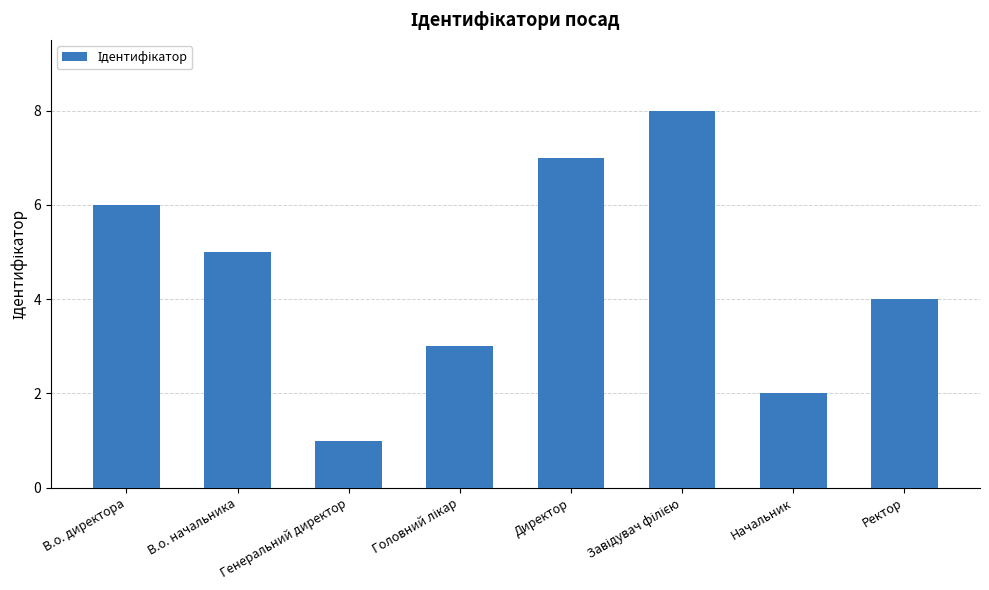

Between Начальник and В.о. начальника, which is larger?

В.о. начальника